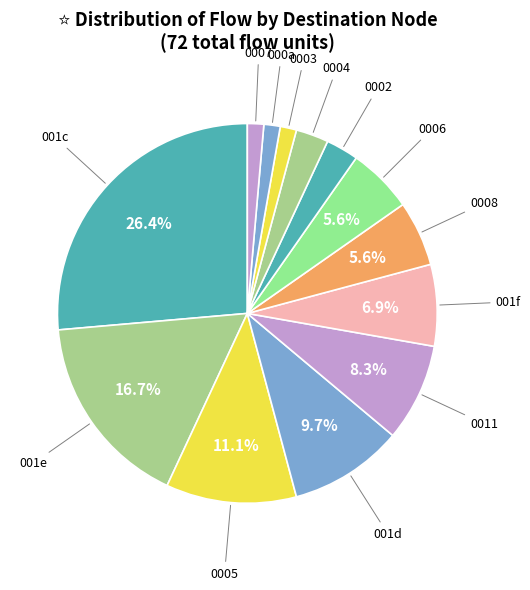

How many slices are in this pie chart?

13